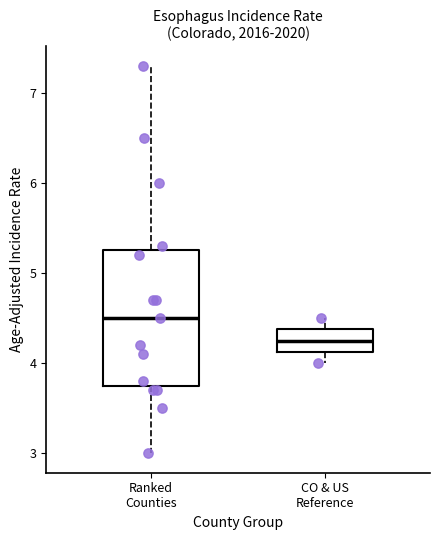

Comparing the boxes themselves (not the whiskers), which one is the tallest?

Ranked Counties